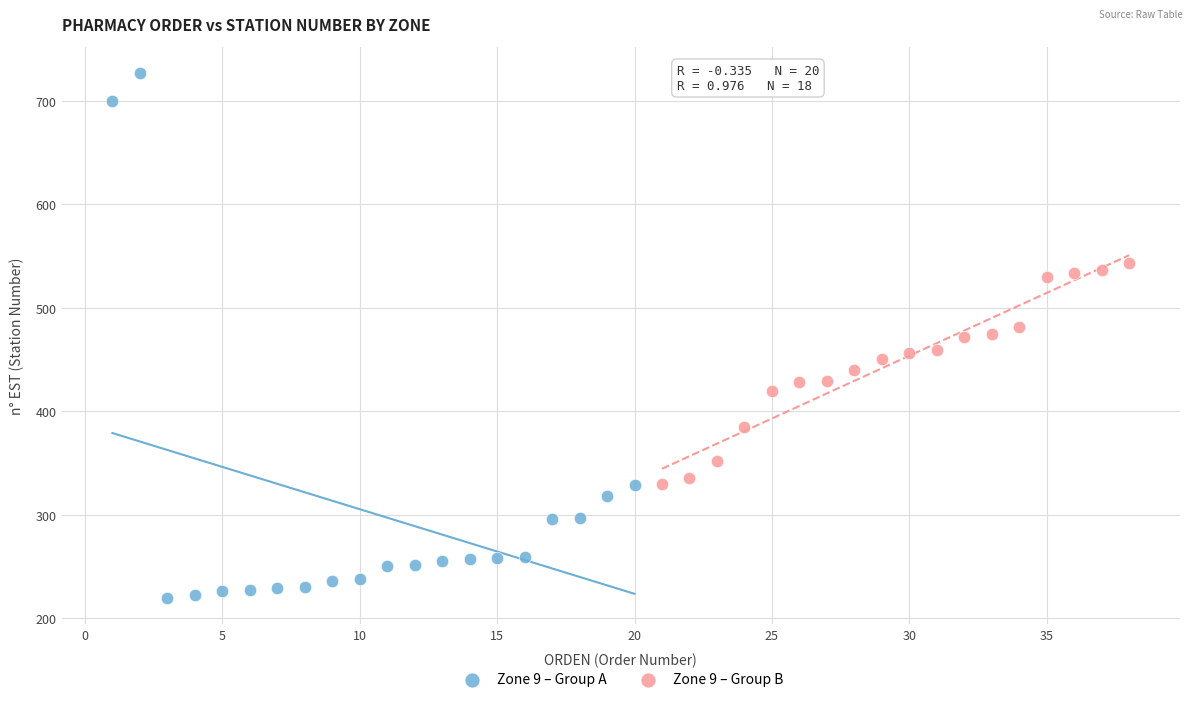

Which series contains the highest Y value?

Zone 9 – Group A